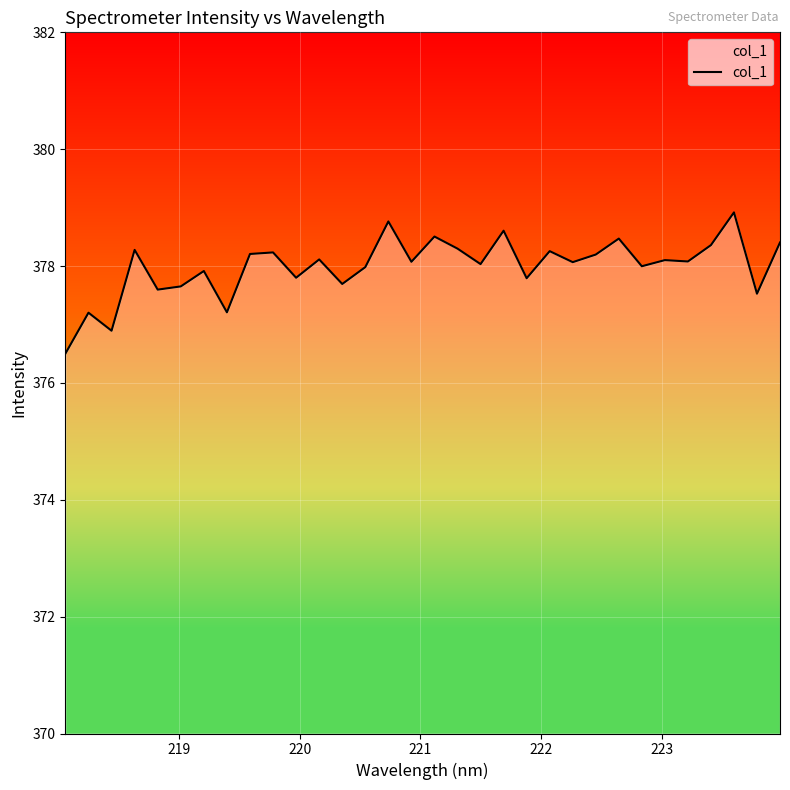

What is the difference between the maximum and minimum values?

2.4